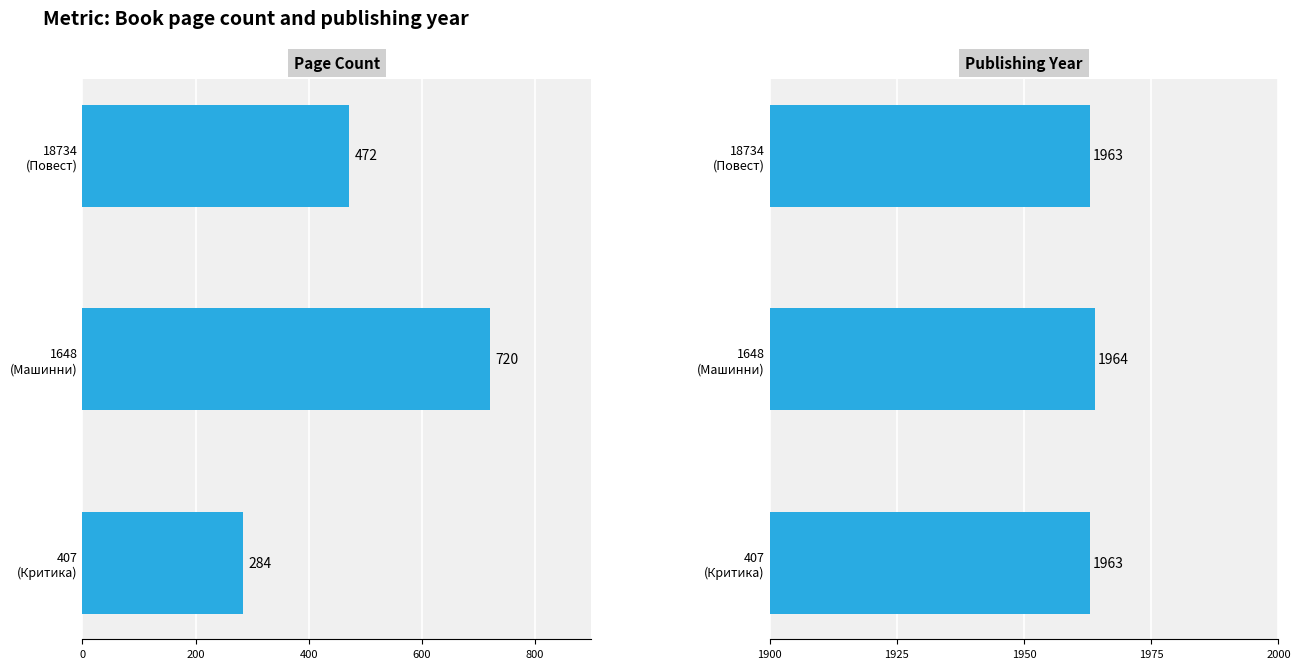

Is the value of publishingYear at 1648 (Машинни) greater than the value of pageCount at 407 (Критика)?

Yes